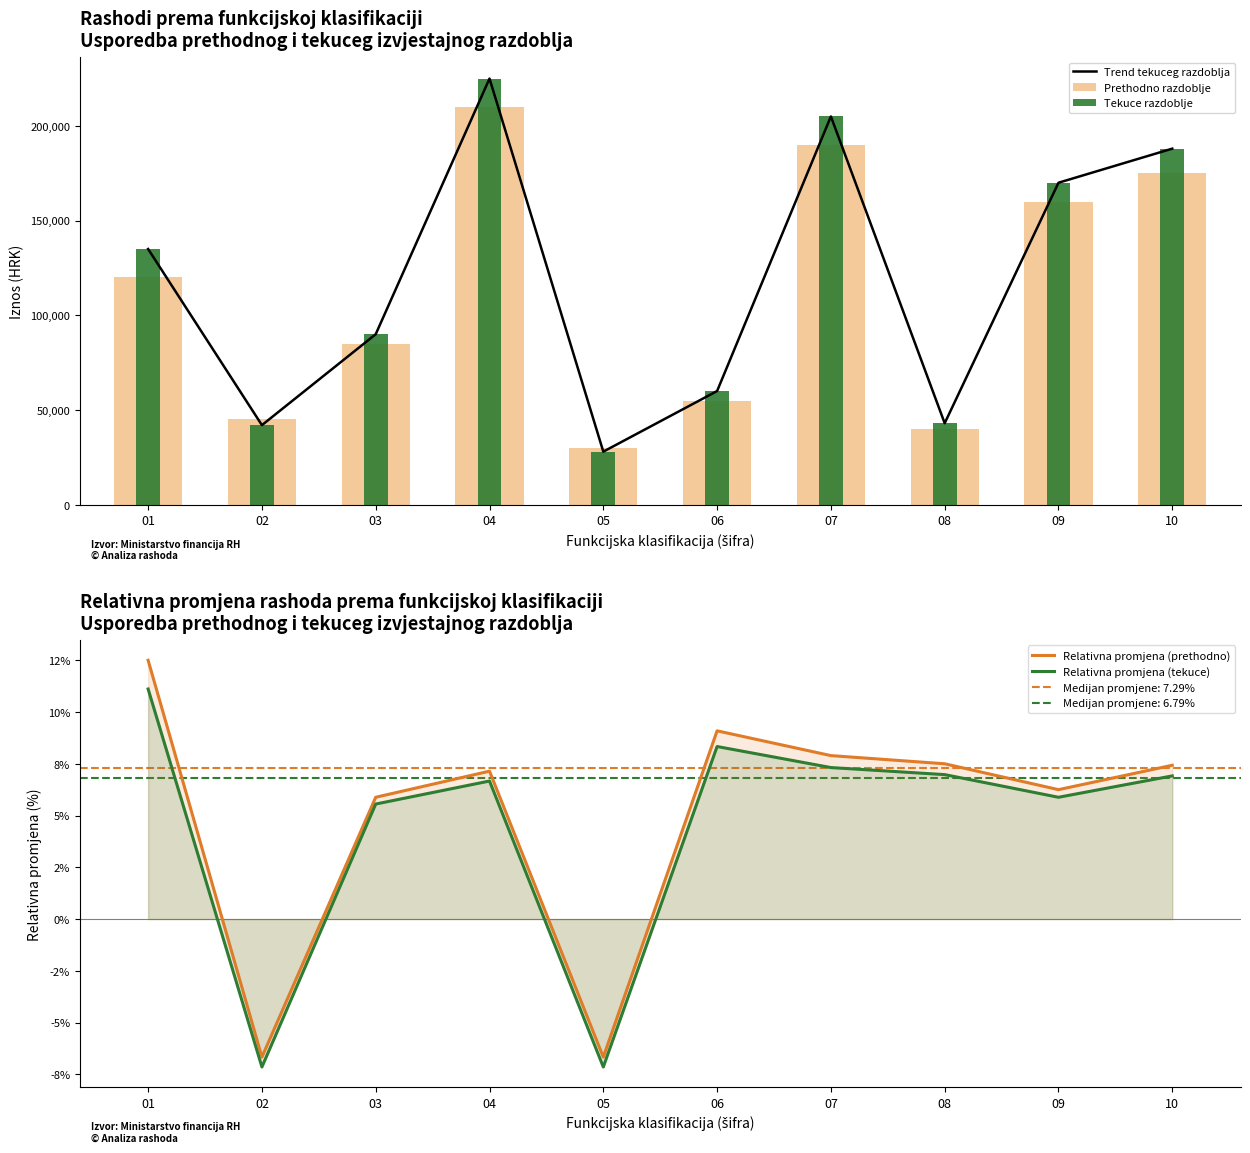

How many values in Relativna promjena (tekuce) are above zero?

8